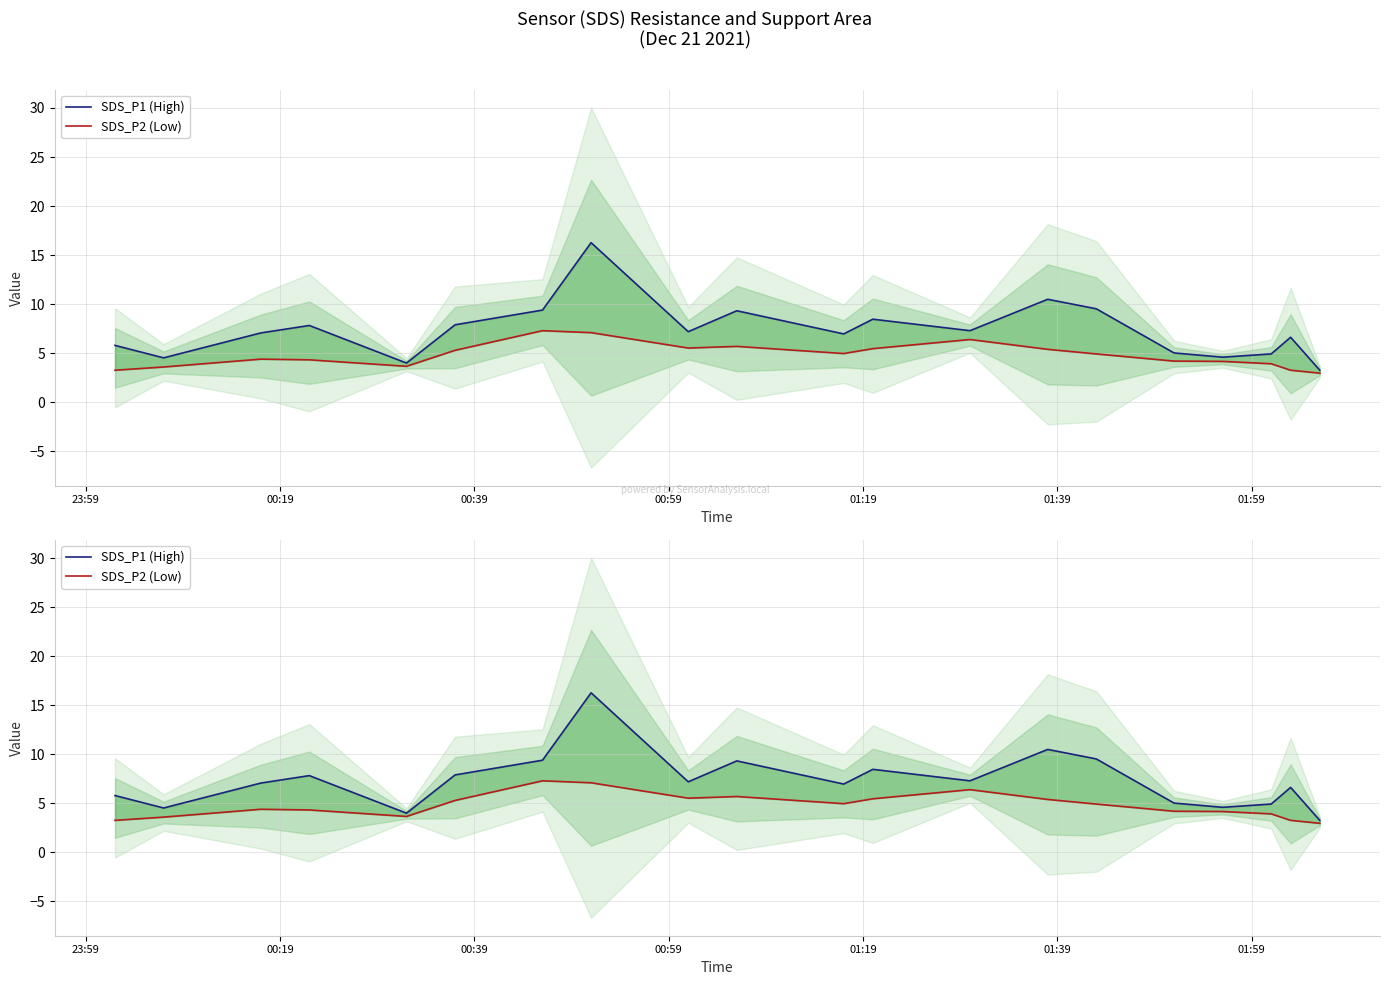

Count the number of data series in this chart.

2